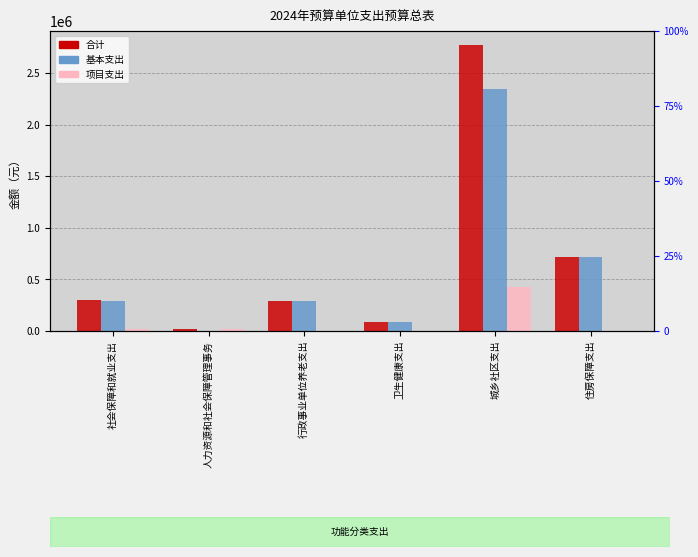

At which category does the chart reach its peak across all series?

城乡社区支出